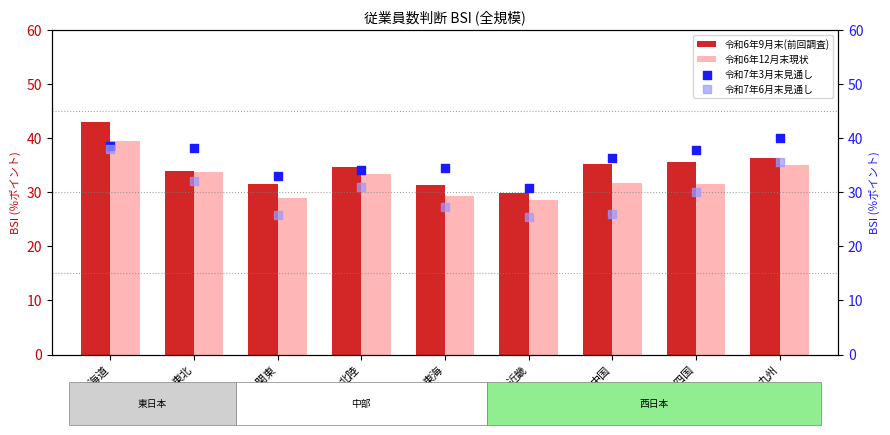

At how many categories does at least one series exceed 32?

8